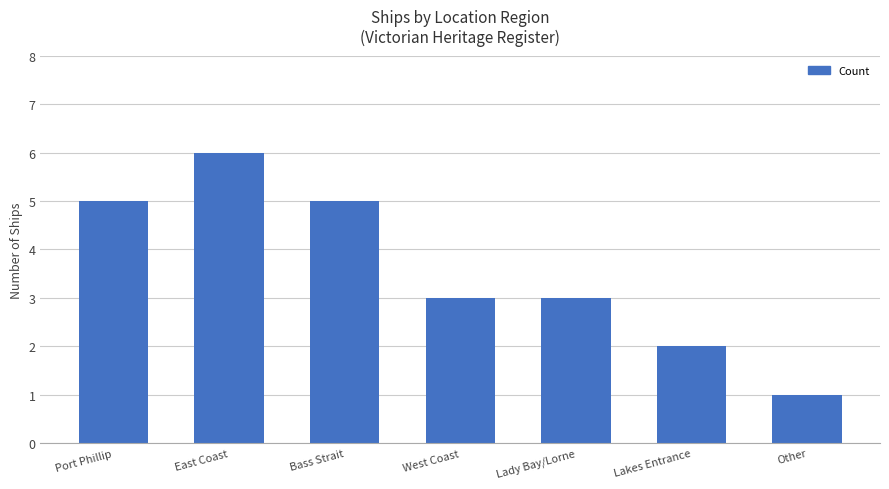

What is the difference between the second highest and minimum values?

4